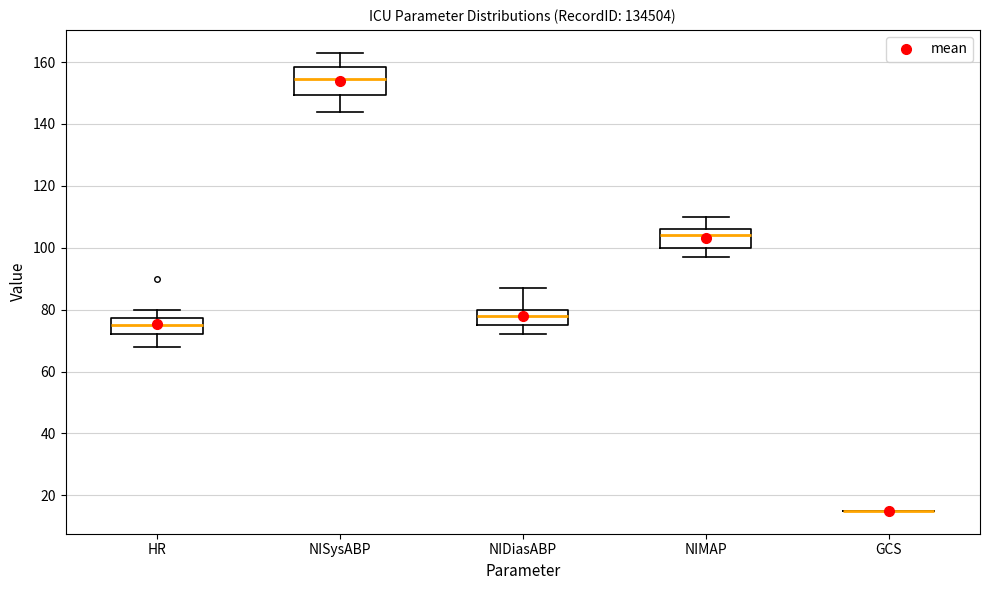

Comparing the boxes themselves (not the whiskers), which one is the tallest?

NISysABP